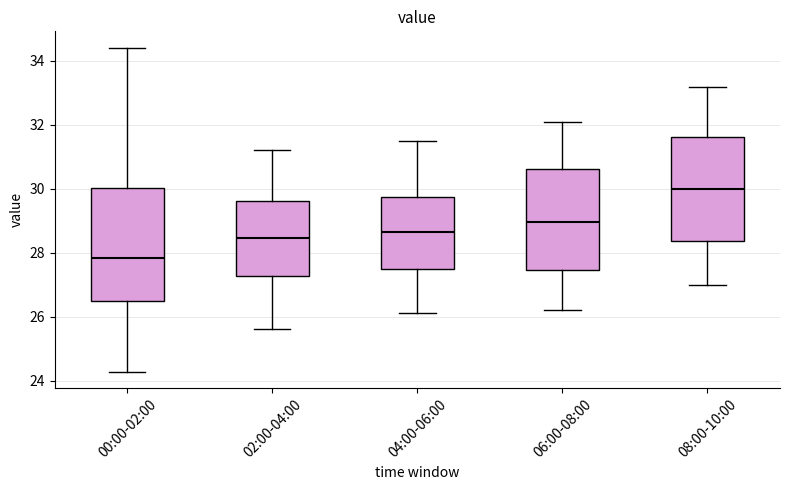

Which box has the highest median line?

08:00-10:00